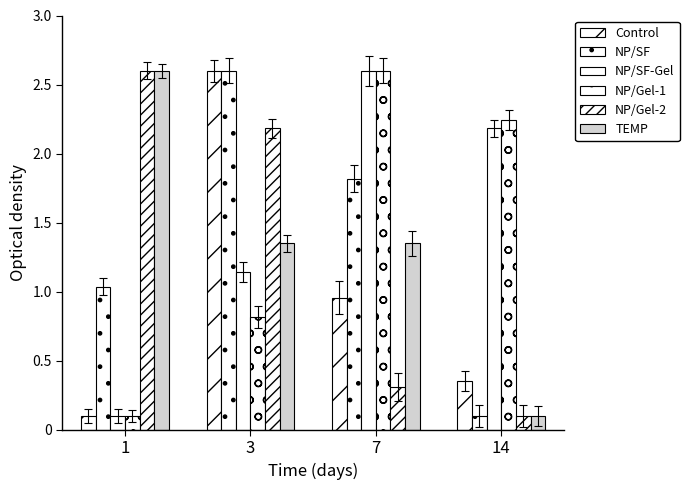

True or false: NP/SF-Gel has a value of 2.2 at 14.

True